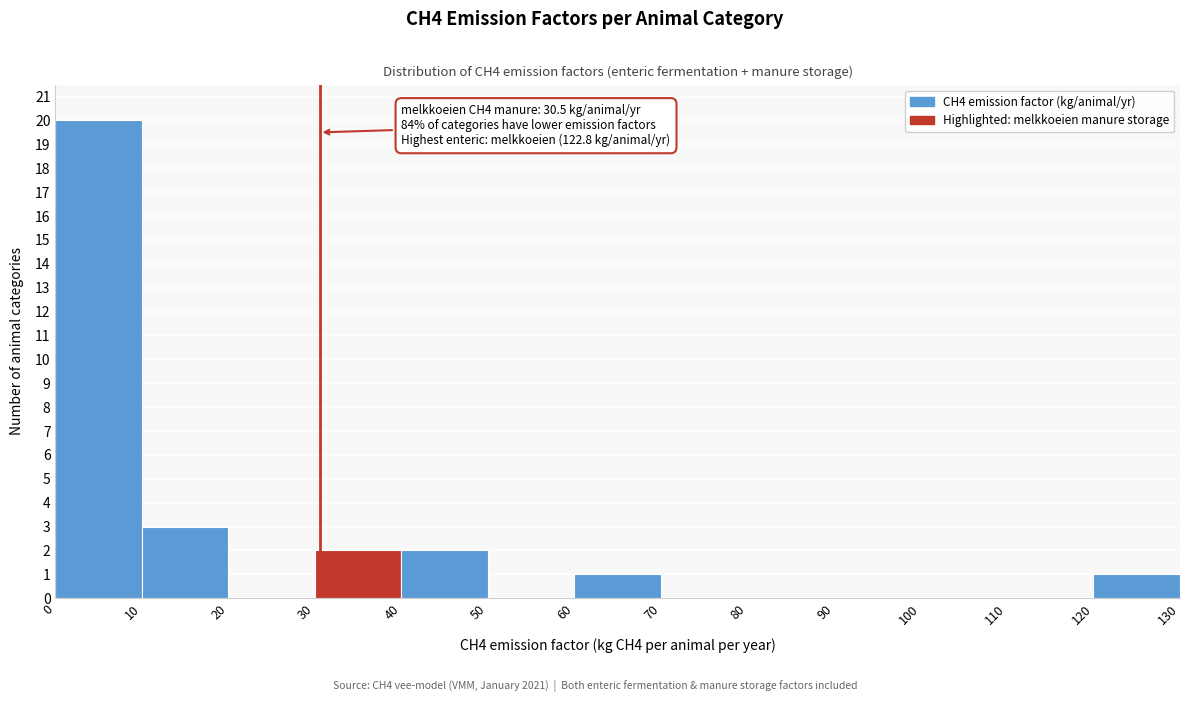

Over which range of the x-axis is the bar tallest?

0 to 10